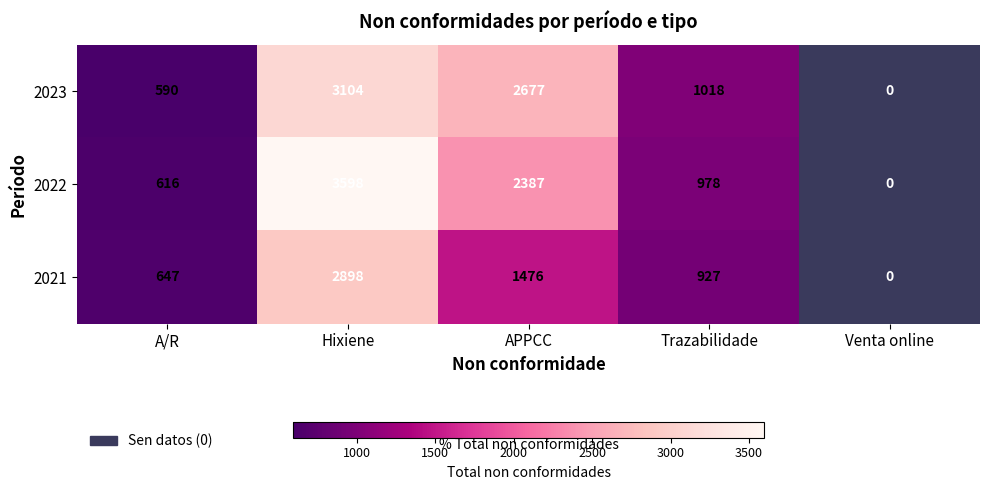

Is the value of 2023 at Hixiene greater than the value of 2021 at APPCC?

Yes